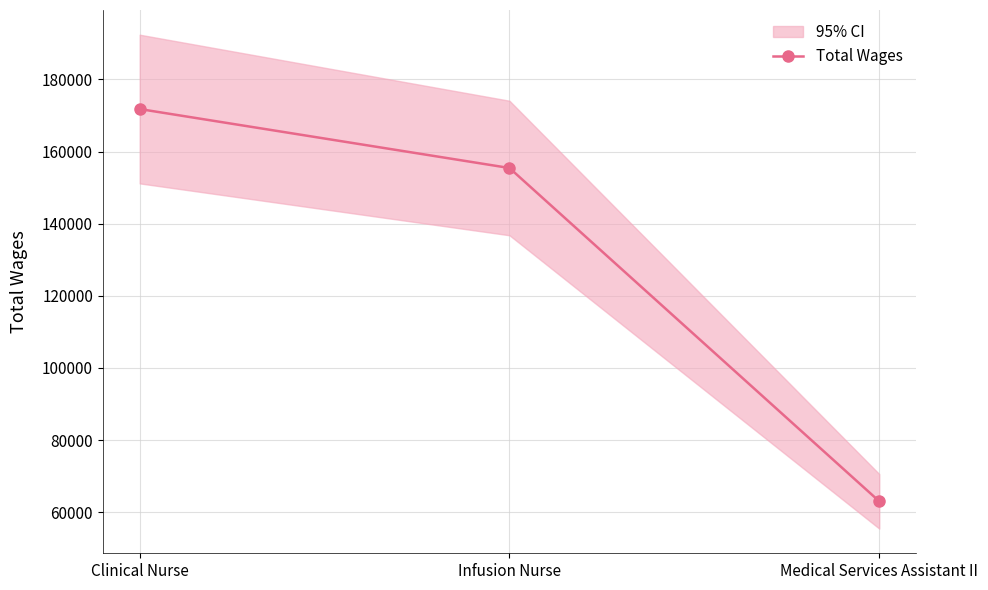

What is the value of the 1st point from the left?

171801